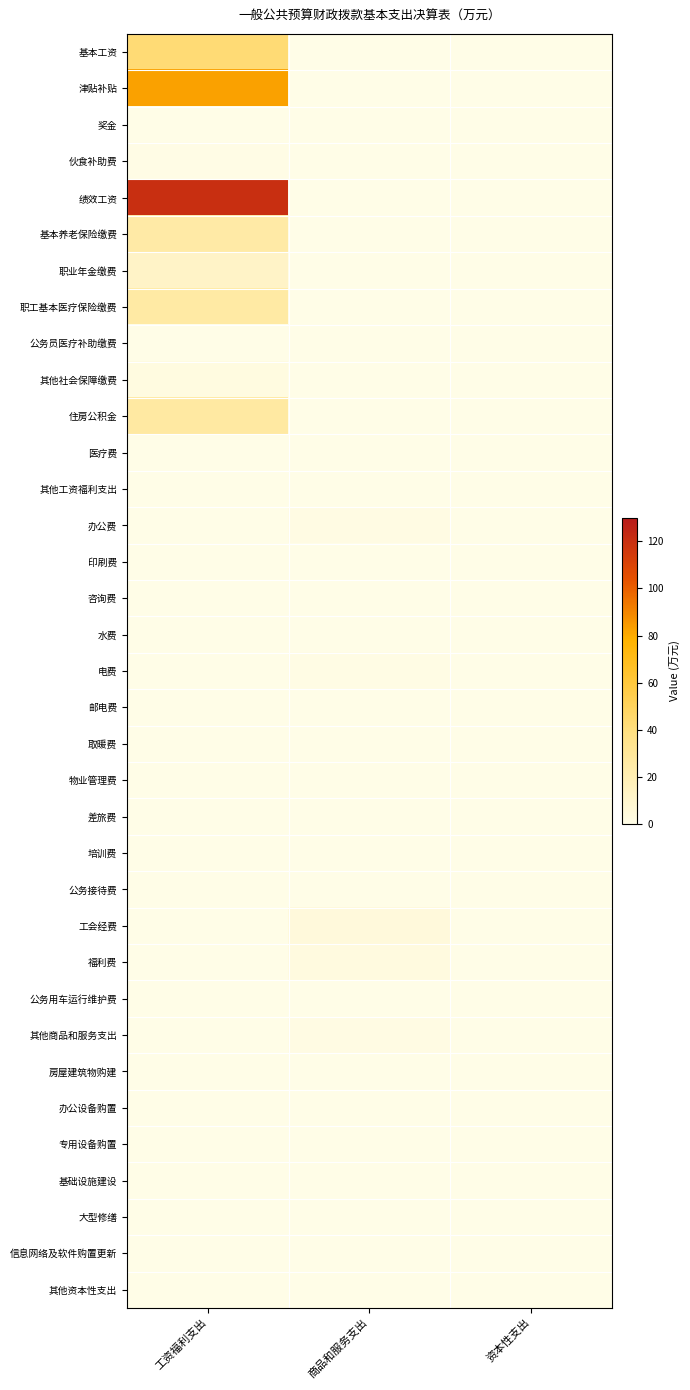

What is the difference between the highest and lowest values at 工资福利支出?

120.1